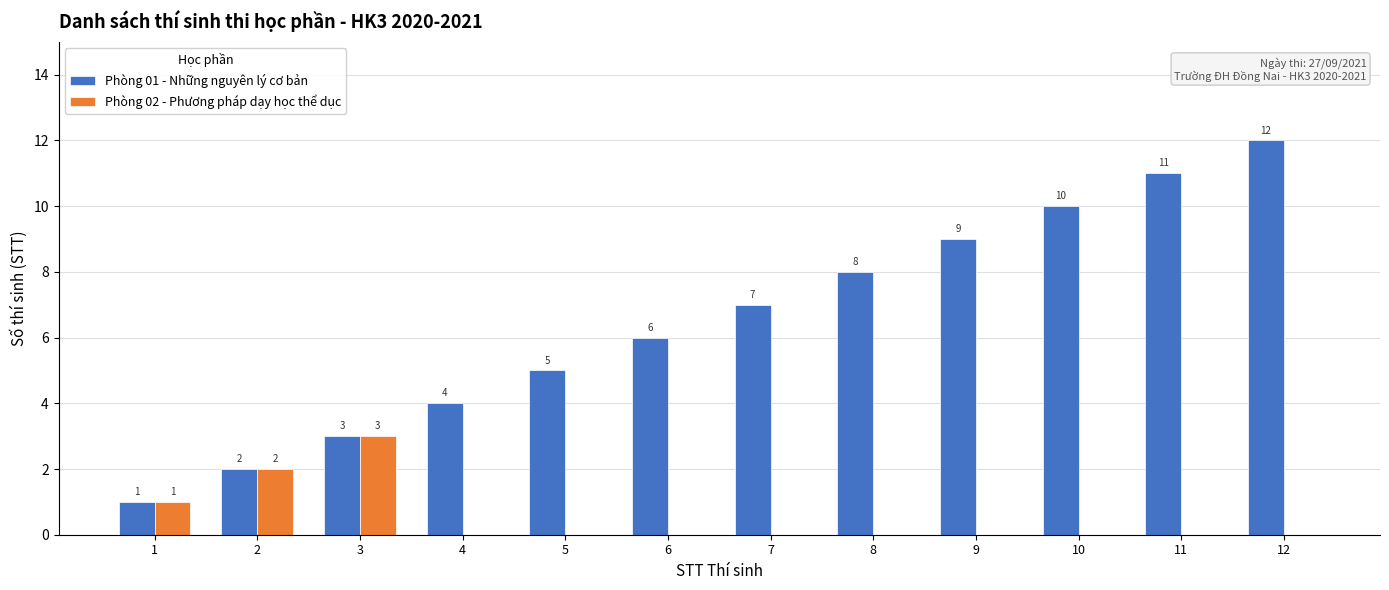

Reading left to right, extract all data points from this chart.

Phòng 01 - Những nguyên lý cơ bản: 1	2	3	4	5	6	7	8	9	10	11	12
Phòng 02 - Phương pháp dạy học thể dục: 1	2	3	0	0	0	0	0	0	0	0	0